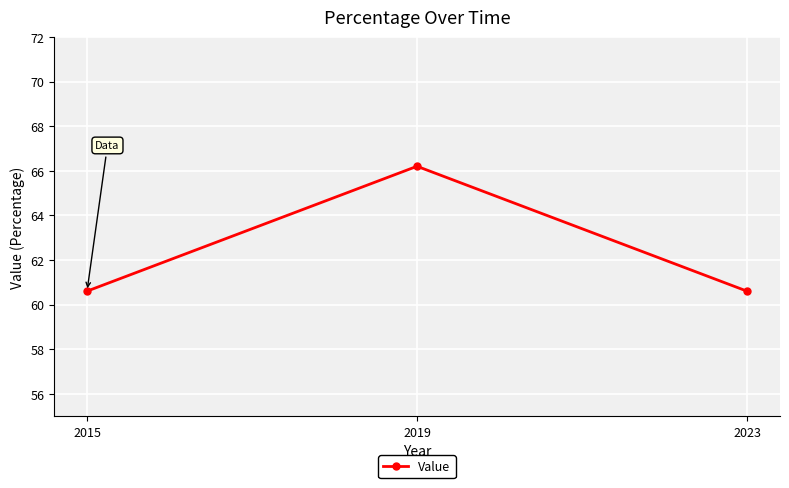

What is the ratio of the value at 2023 to the value at 2019?

0.9